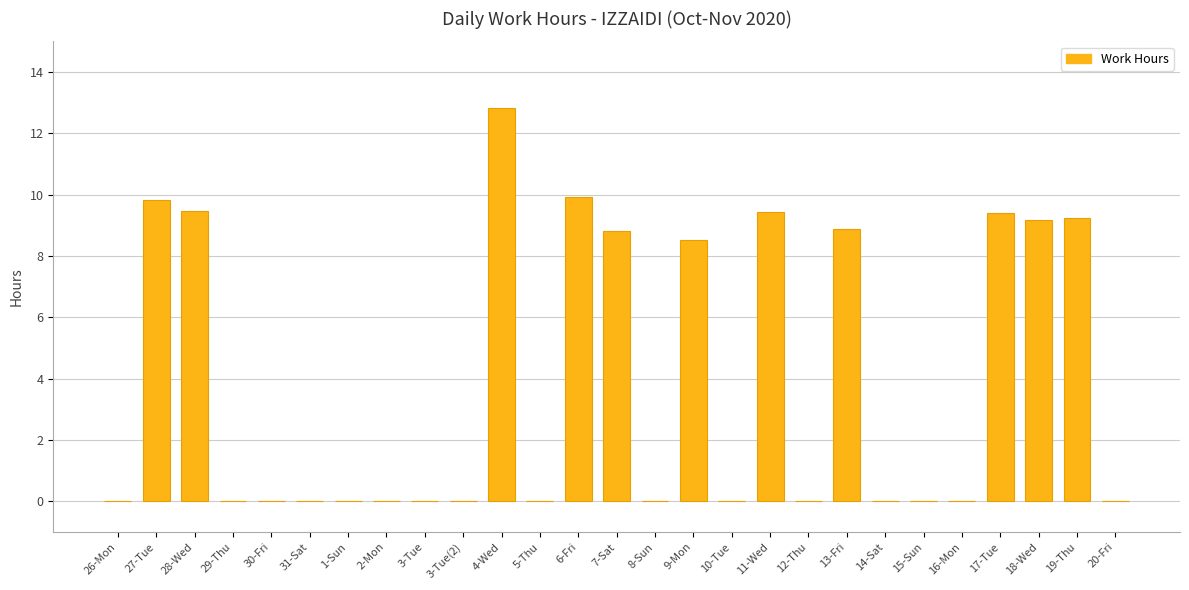

How many data points does each series have?

27